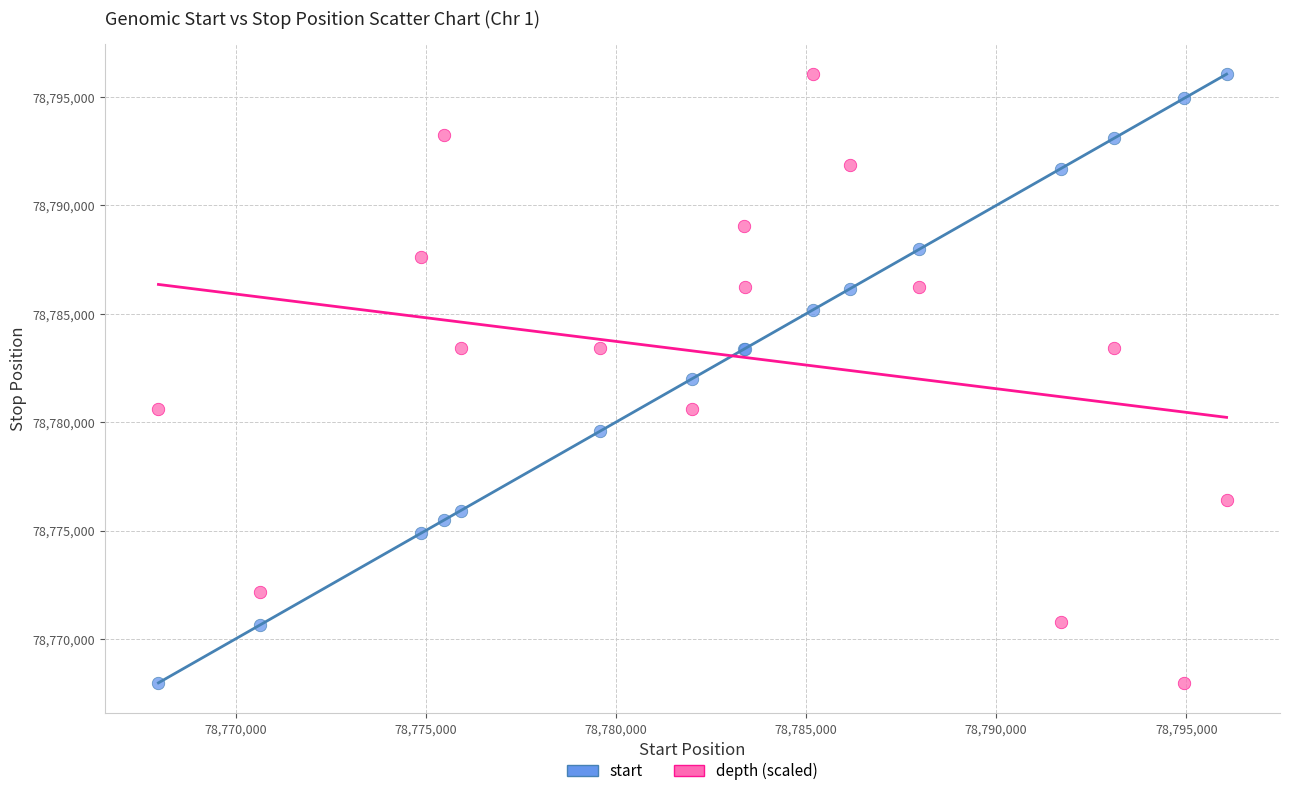

What is the X range (max minus min) for the scatter plot?

28085.0